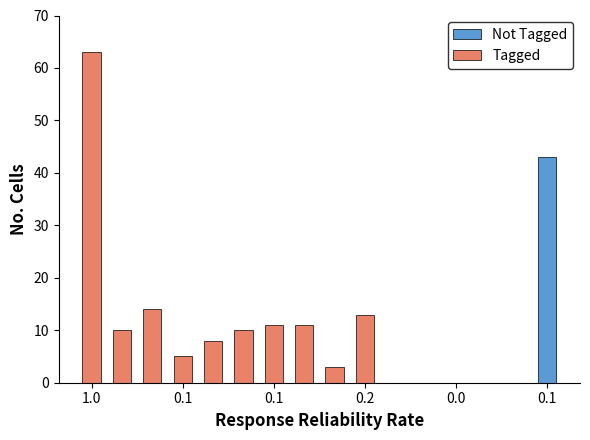

What are all the series names shown in the legend?

Not Tagged, Tagged